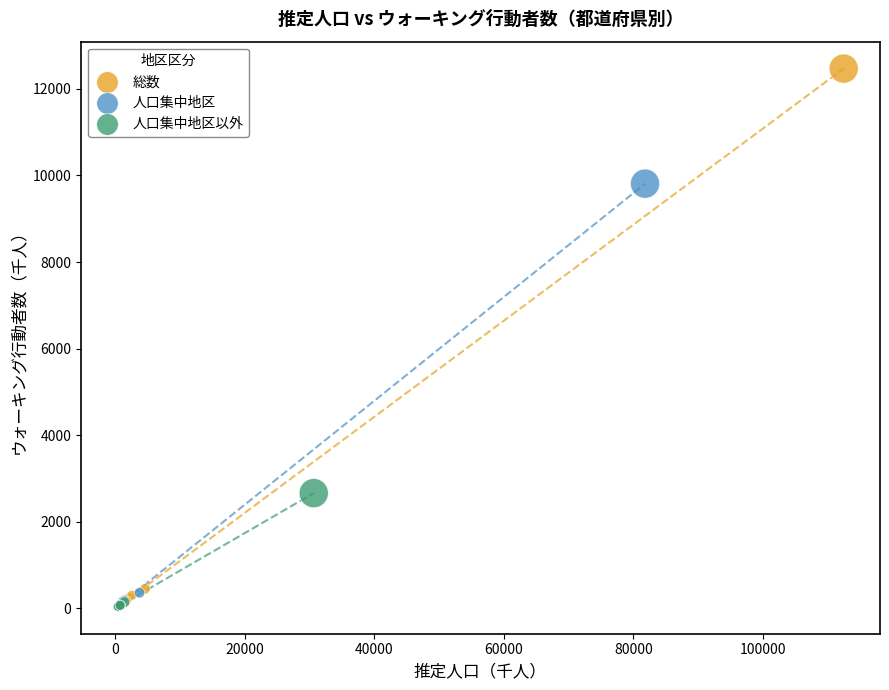

Which series has the largest Y range (max minus min)?

総数